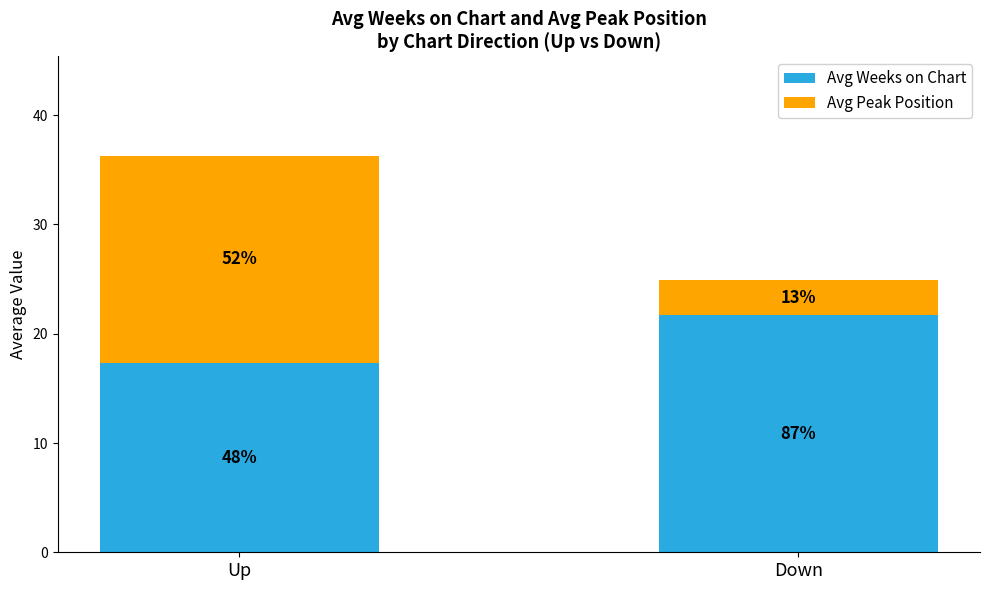

What are all the series names shown in the legend?

Avg Weeks on Chart, Avg Peak Position